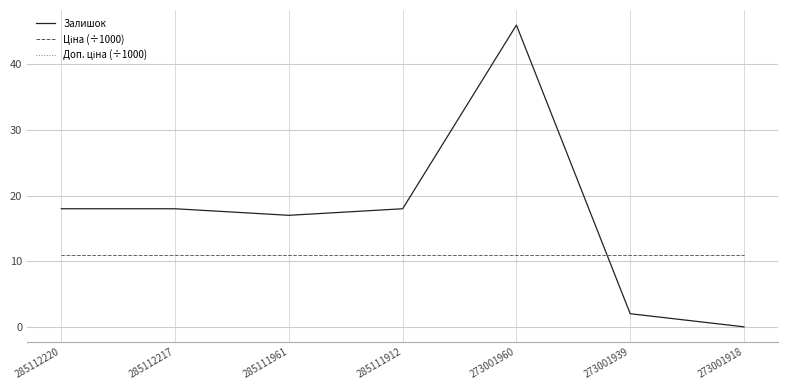

Does the chart have visible grid lines?

Yes